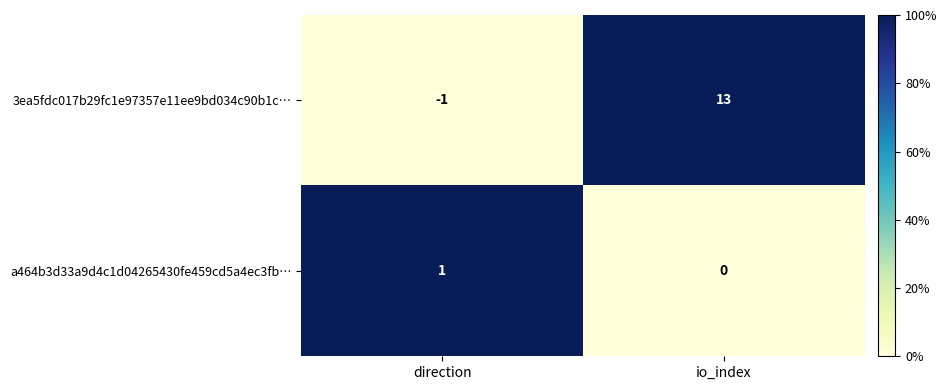

Is it true that a464b3d33a9d4c1d04265430fe459cd5a4ec3fb… equals 1 at direction?

True